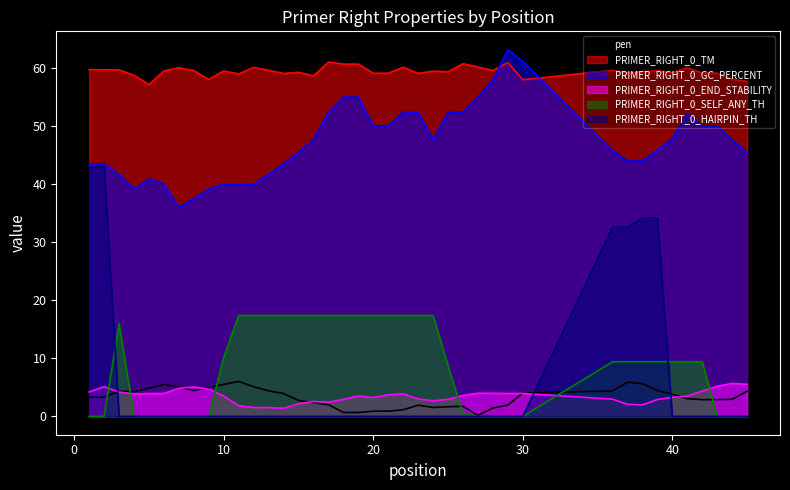

How many lines are shown in the chart?

6